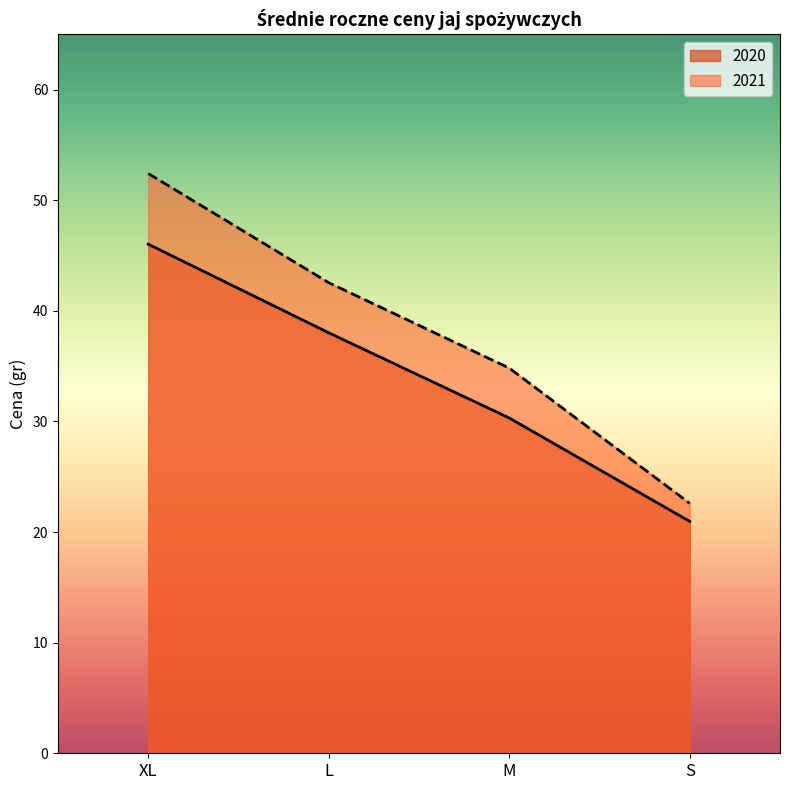

At how many categories does at least one series exceed 26?

3